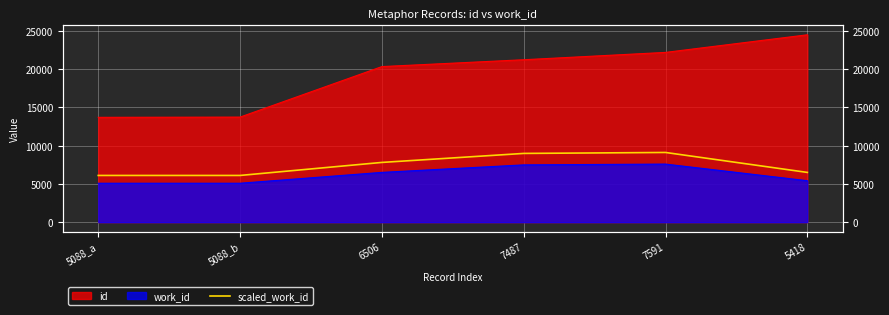

Reading right to left, what are all the values shown in this chart?

6501.6	9109.2	8984.4	7807.2	6105.6	6105.6